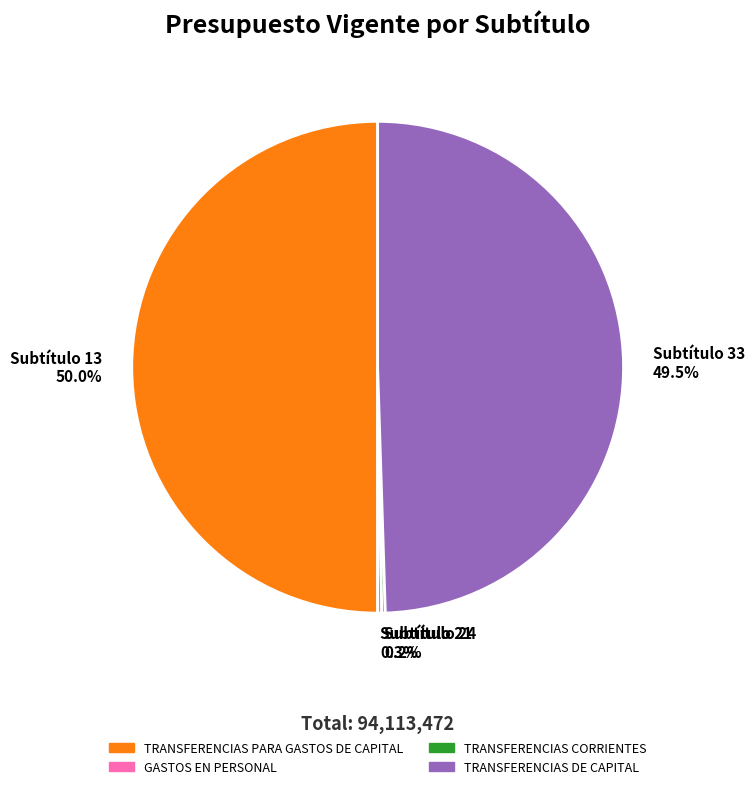

What percentage do TRANSFERENCIAS PARA GASTOS DE CAPITAL and TRANSFERENCIAS DE CAPITAL together represent?

99.5%